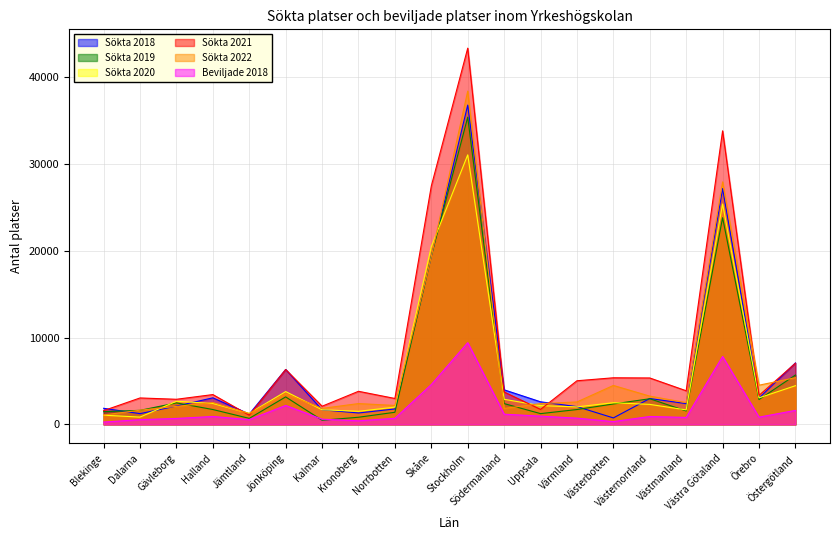

What is the label of the 11th point from the left?

Stockholm